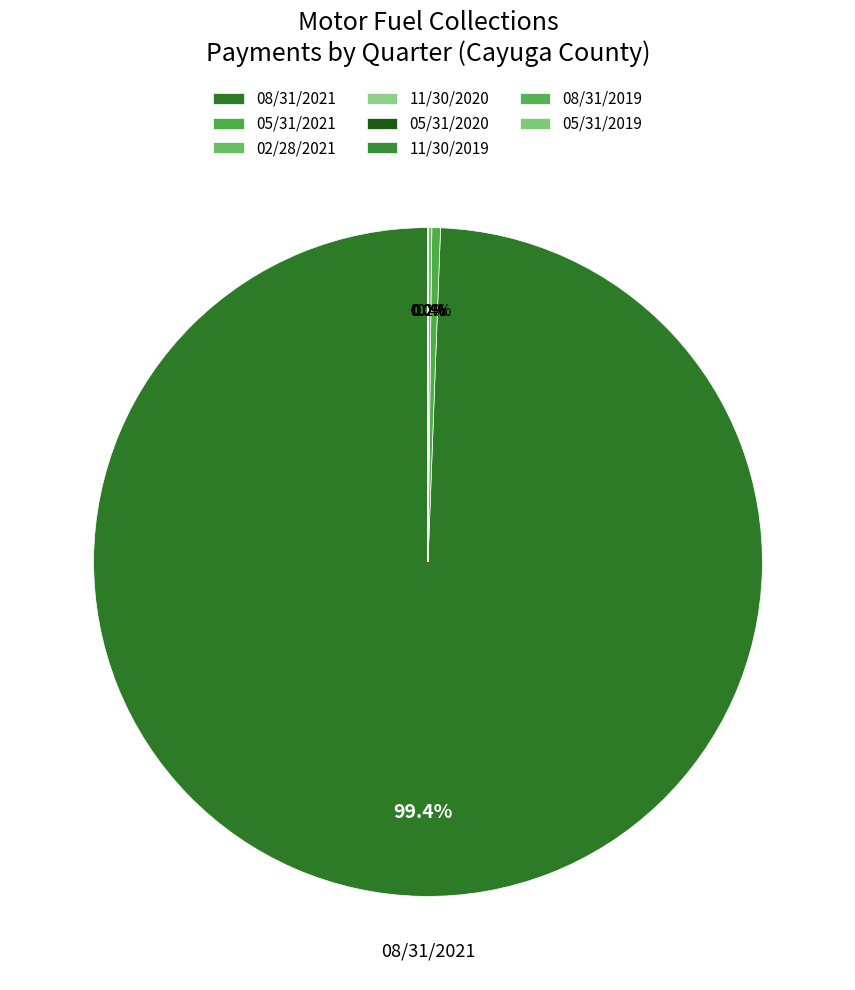

Does 08/31/2021 represent more than half of the total?

Yes